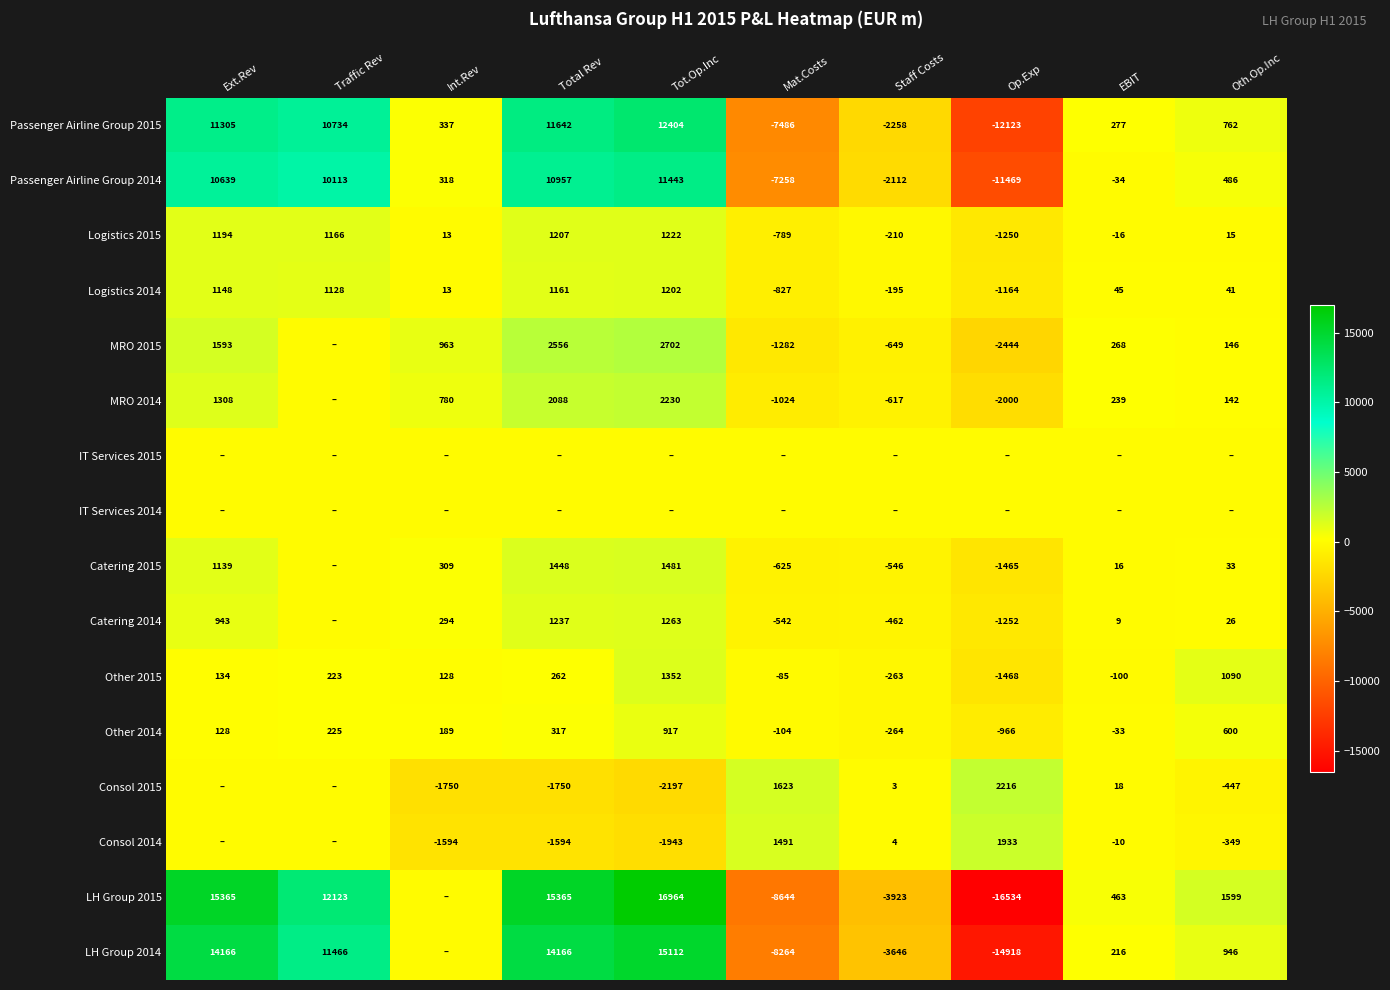

Is the value of Logistics 2015 at Int.Rev greater than the value of Other 2014 at Staff Costs?

Yes